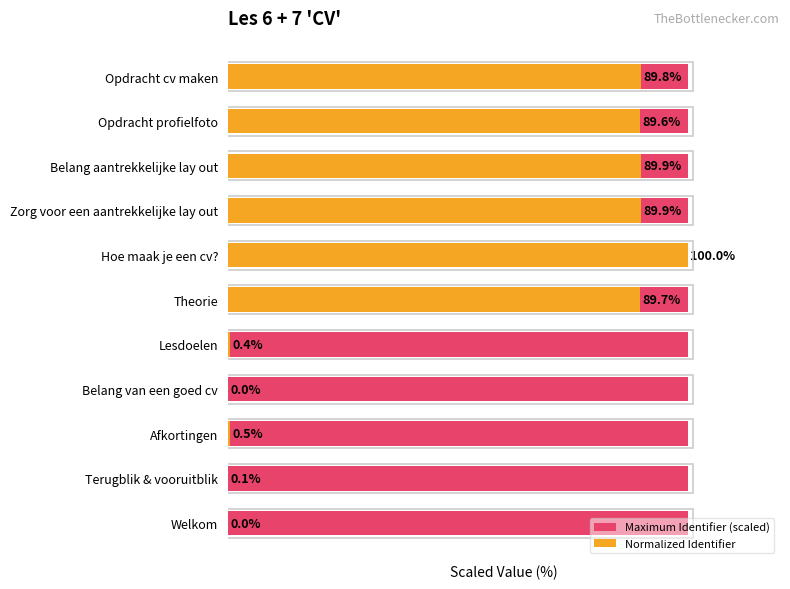

True or false: Normalized Identifier has a value of 32.2 at Theorie.

False